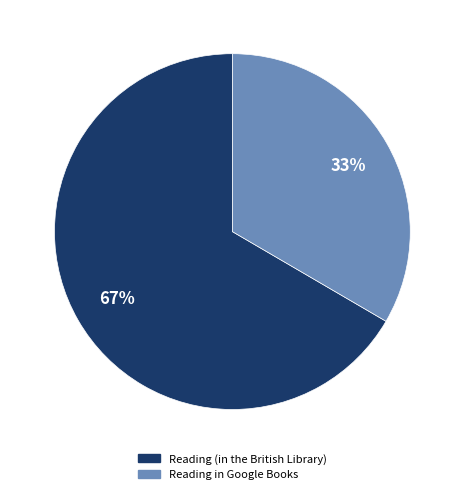

To the nearest percent, what portion does Reading in Google Books represent?

33%